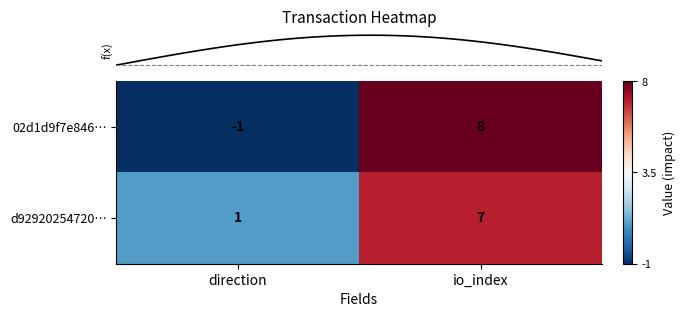

How many categories are shown in the chart?

2